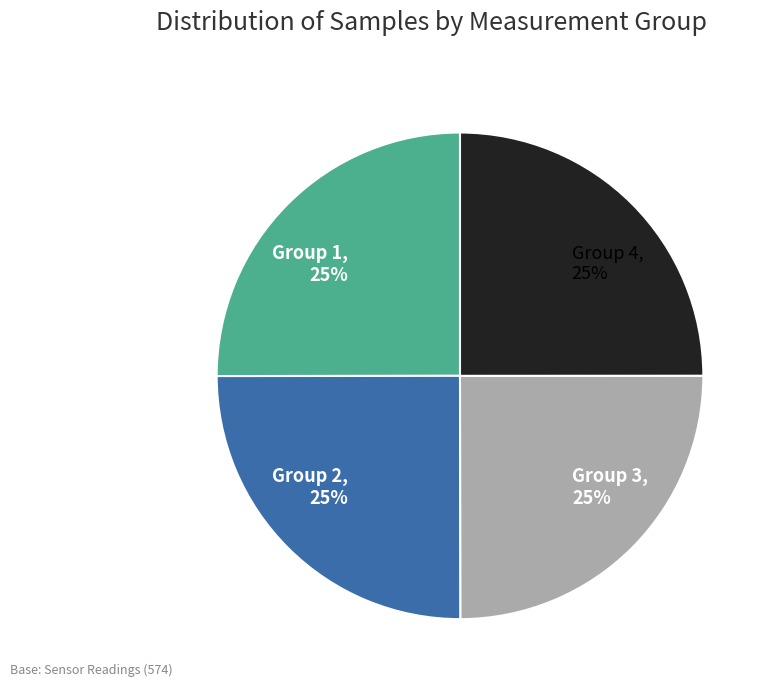

To the nearest percent, what is the combined percentage of Group 2, 25% and Group 1, 25%?

50%